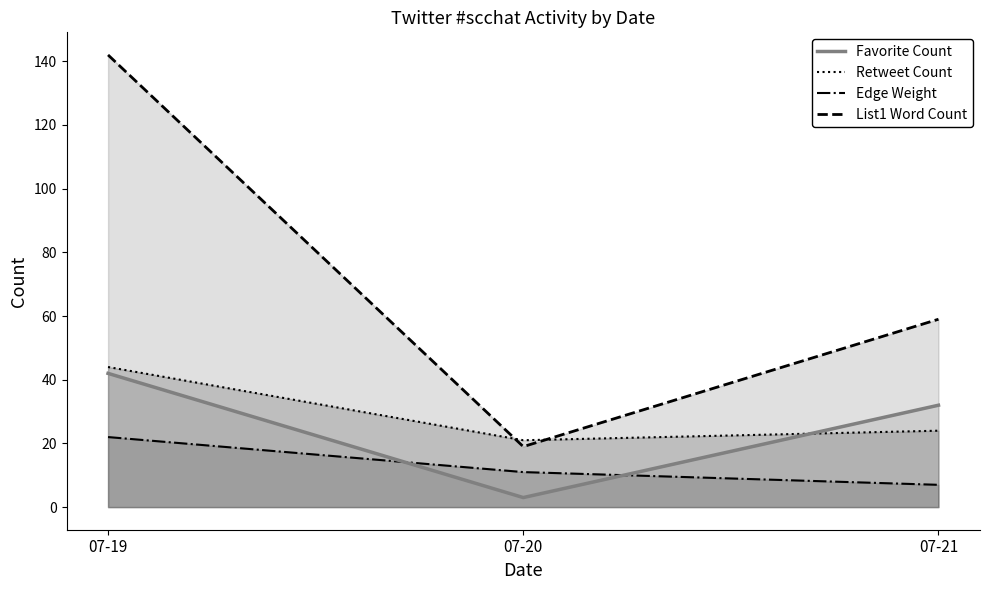

At which category does the chart reach its peak across all series?

07-19